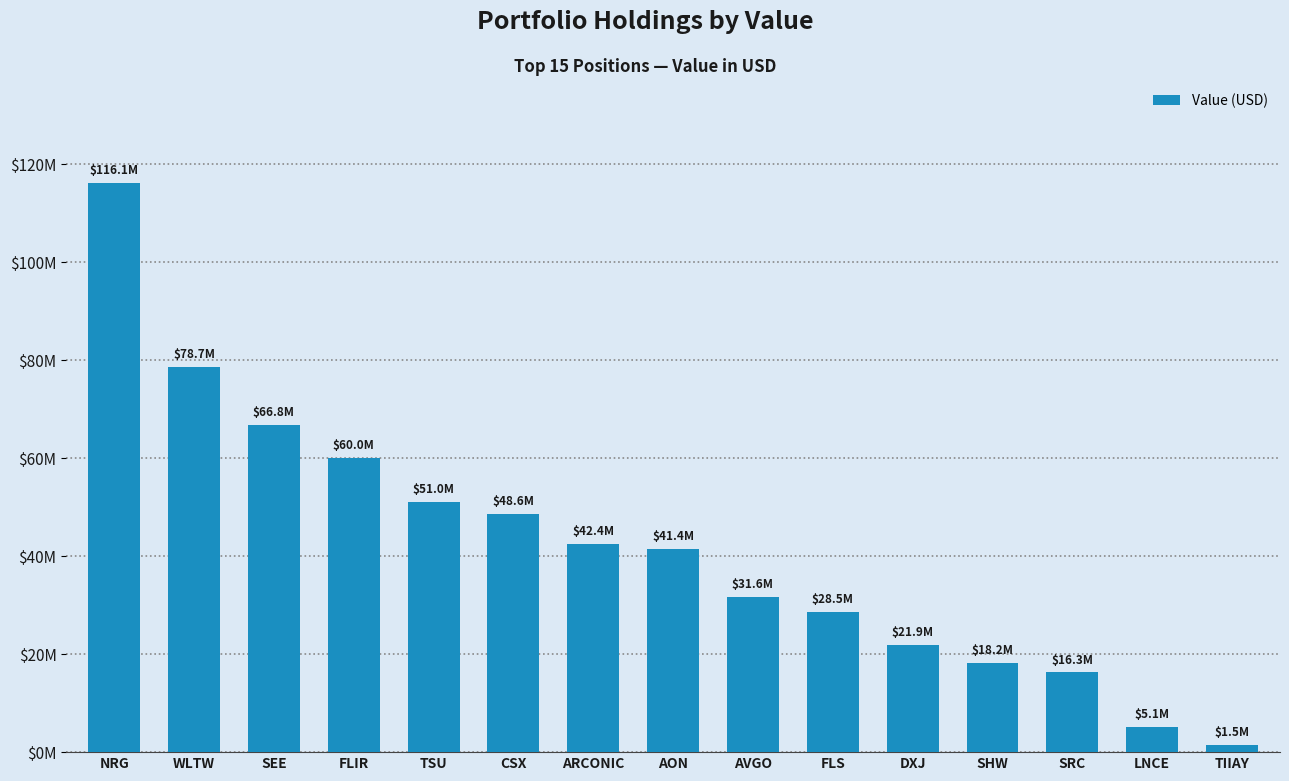

The value at TSU is 50984000. True or false?

True